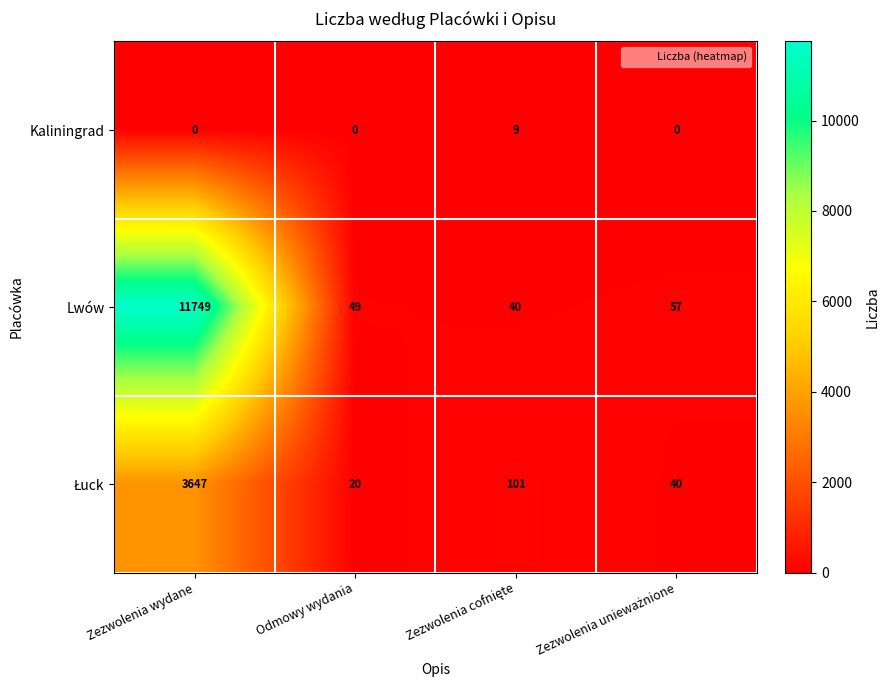

How many categories are shown in the chart?

4